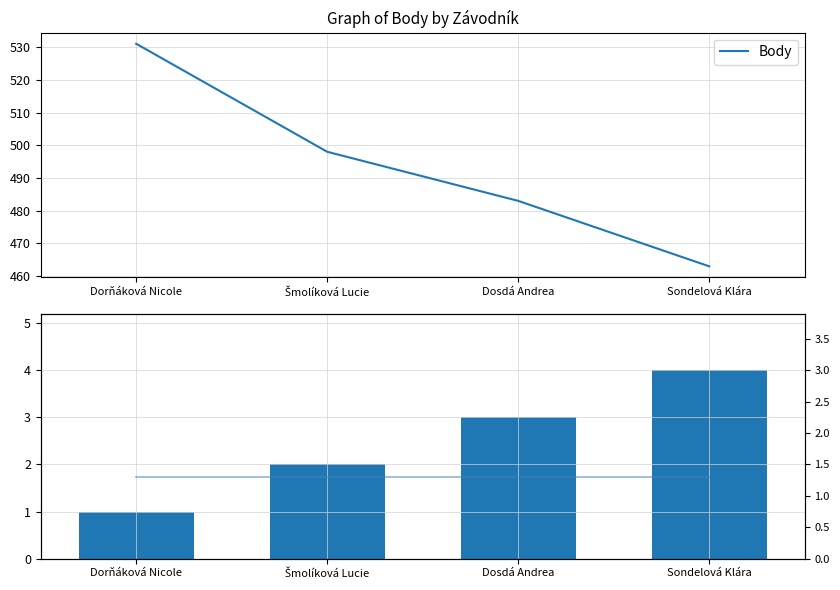

What is the label of the 2nd bar from the right?

Dosdá Andrea